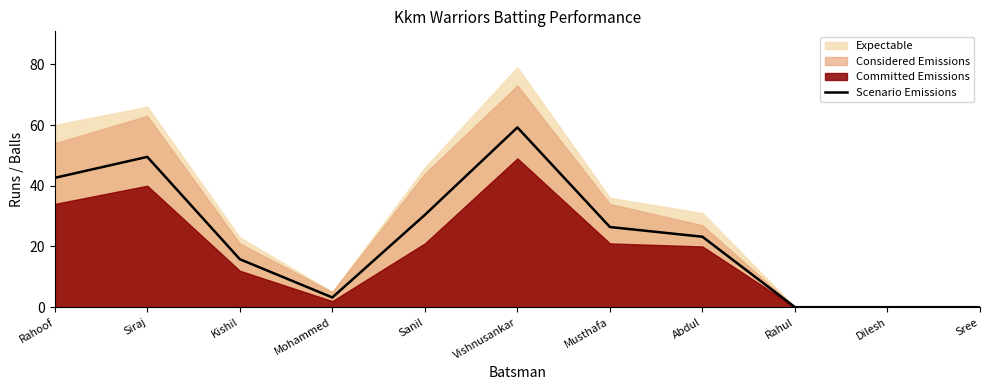

How many positive values are there?

8